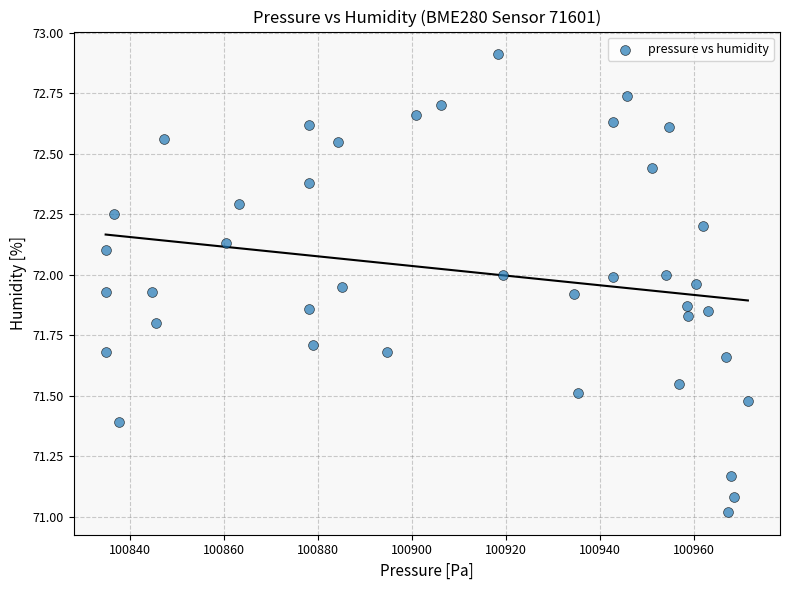

What is the range of Y values (max minus min)?

1.9